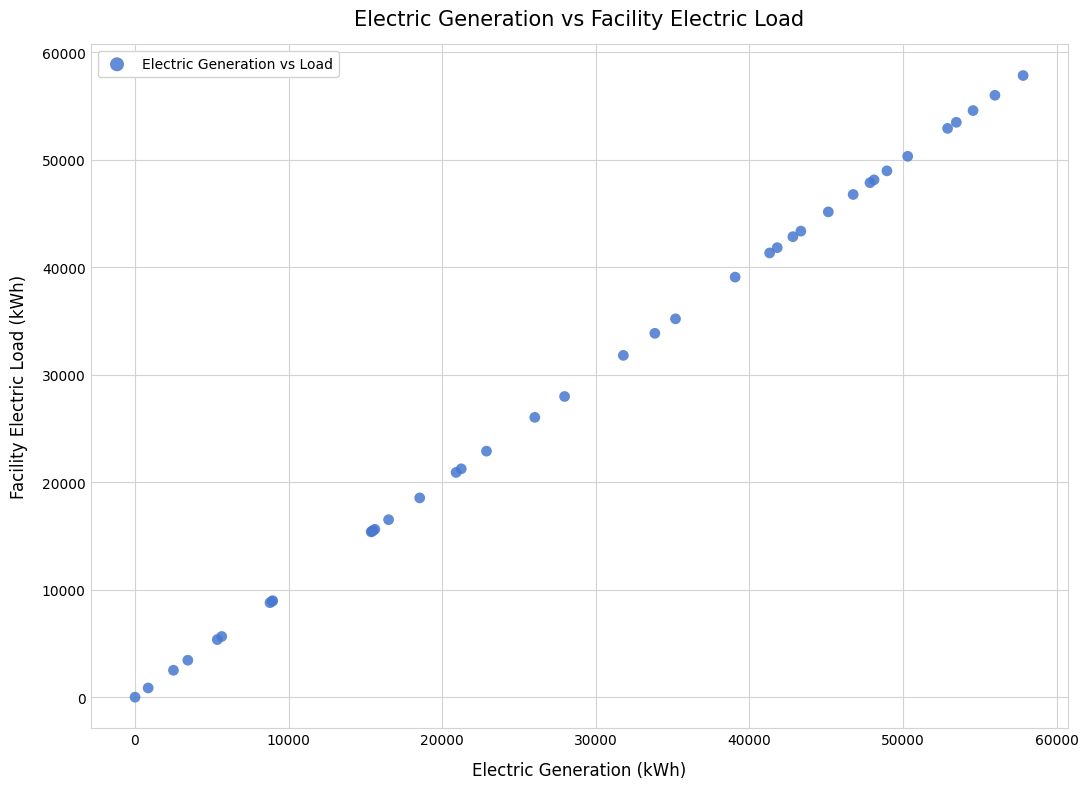

What Y value in the scatter plot is closest to 28911?

27969.0